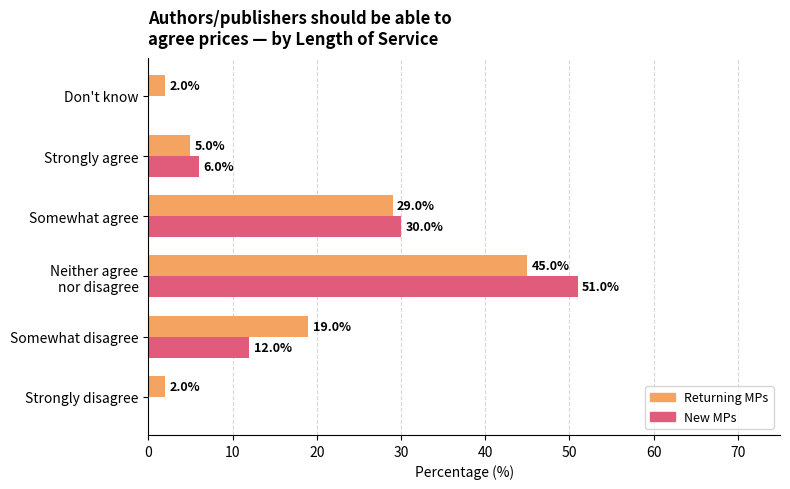

At which label does Returning MPs reach its peak?

Neither agree
nor disagree